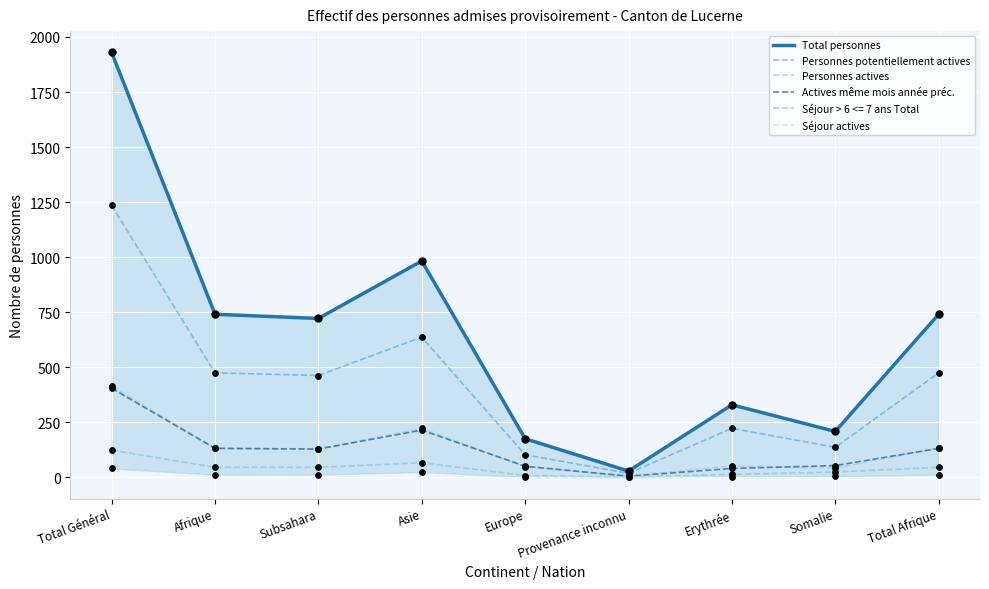

What is the total value across all series at Afrique?

1495